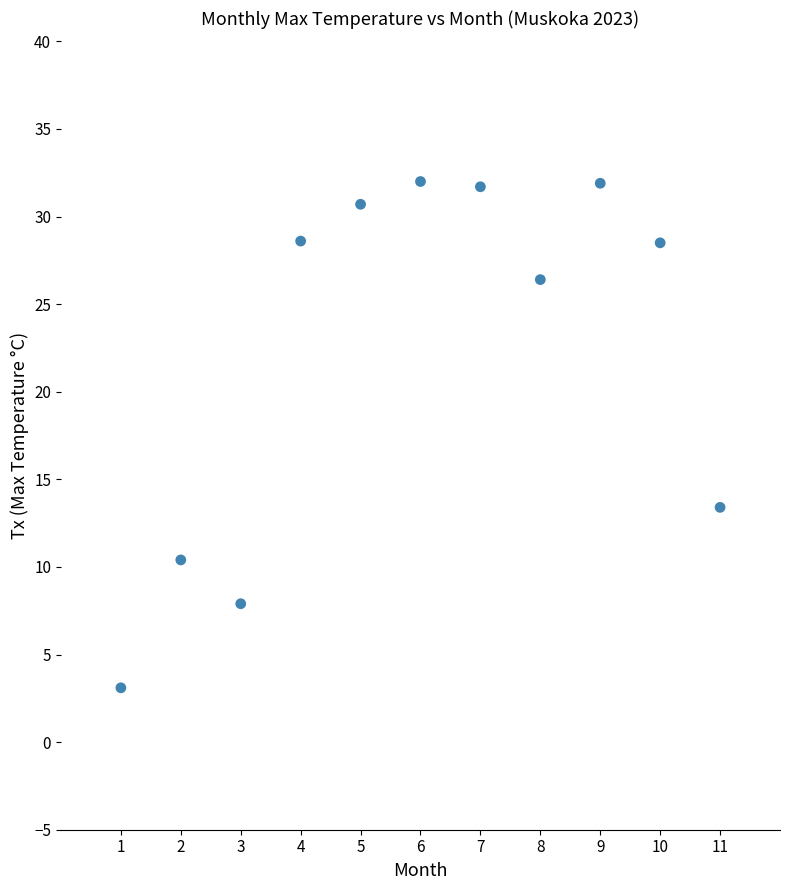

What Y value in the scatter plot is closest to 17?

13.4